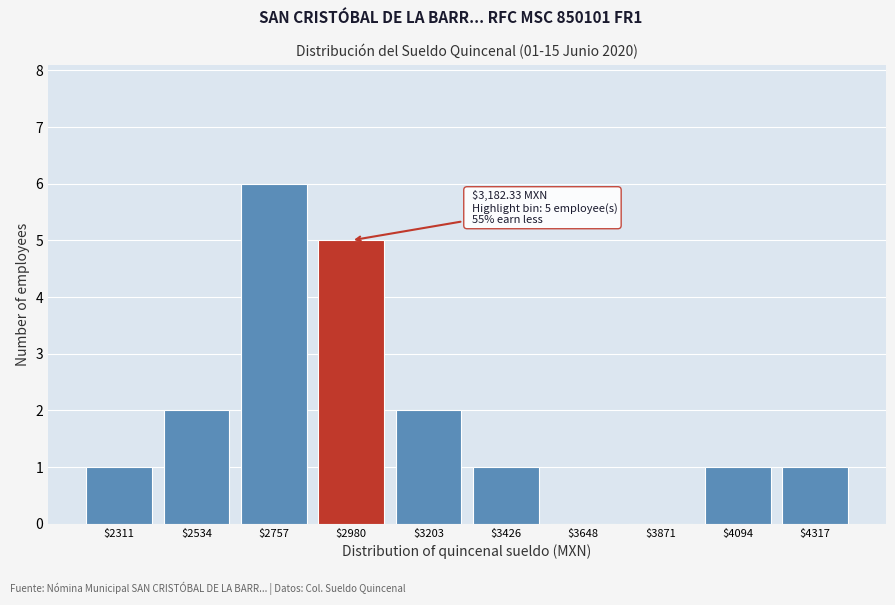

Is it true that the value at $3871 is -3?

False